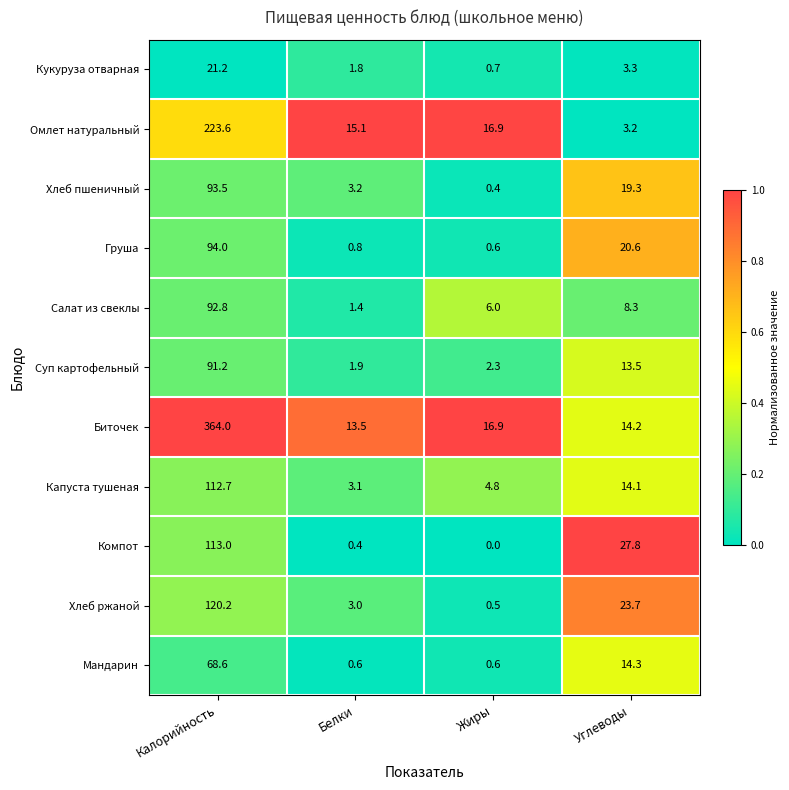

True or false: Суп картофельный has a value of 91.2 at Калорийность.

True